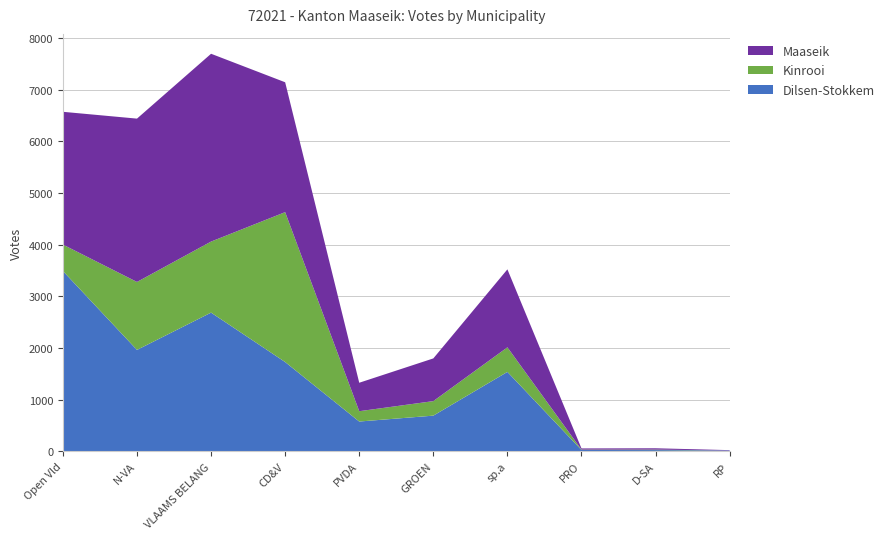

Reading left to right, transcribe all the data shown in this chart.

Dilsen-Stokkem: Open Vld=3490	N-VA=1962	VLAAMS BELANG=2684	CD&V=1727	PVDA=575	GROEN=689	sp.a=1536	PRO=24	D-SA=22	RP=14
Kinrooi: Open Vld=512	N-VA=1316	VLAAMS BELANG=1376	CD&V=2903	PVDA=200	GROEN=281	sp.a=476	PRO=7	D-SA=9	RP=0
Maaseik: Open Vld=2571	N-VA=3163	VLAAMS BELANG=3637	CD&V=2515	PVDA=551	GROEN=827	sp.a=1510	PRO=23	D-SA=26	RP=7